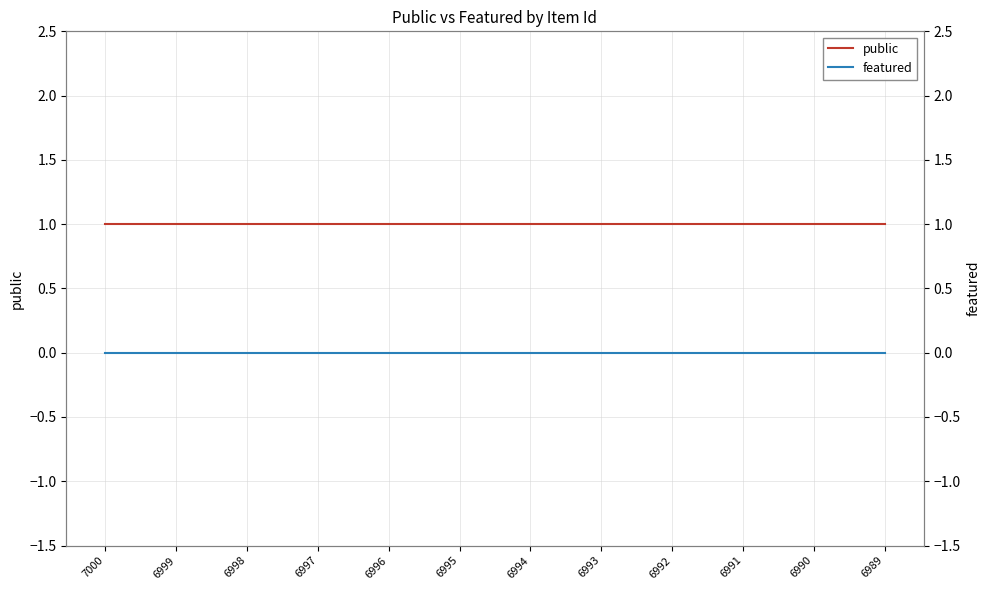

True or false: featured and public intersect in this chart.

False